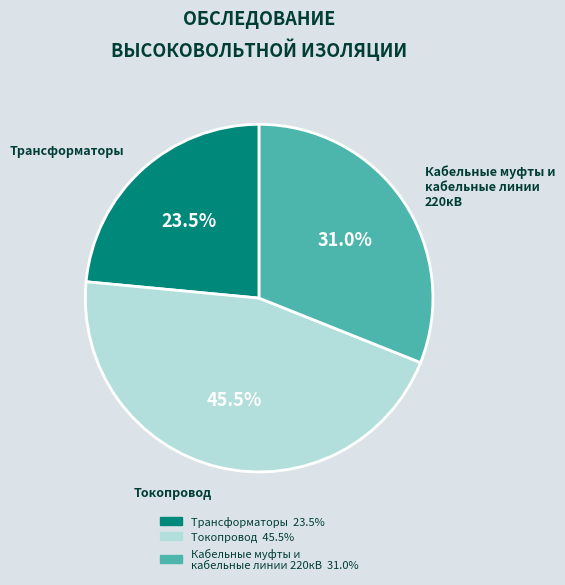

Which slice is the smallest?

Трансформаторы